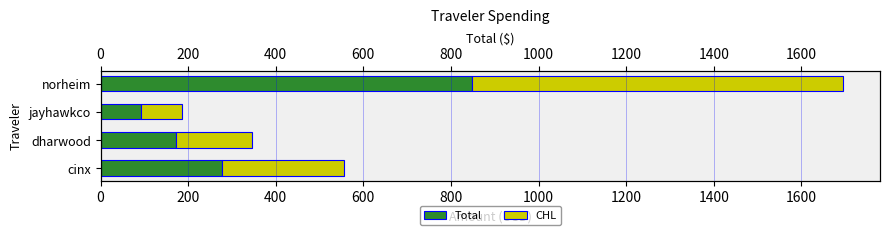

What value does the Total series have at dharwood?

172.9